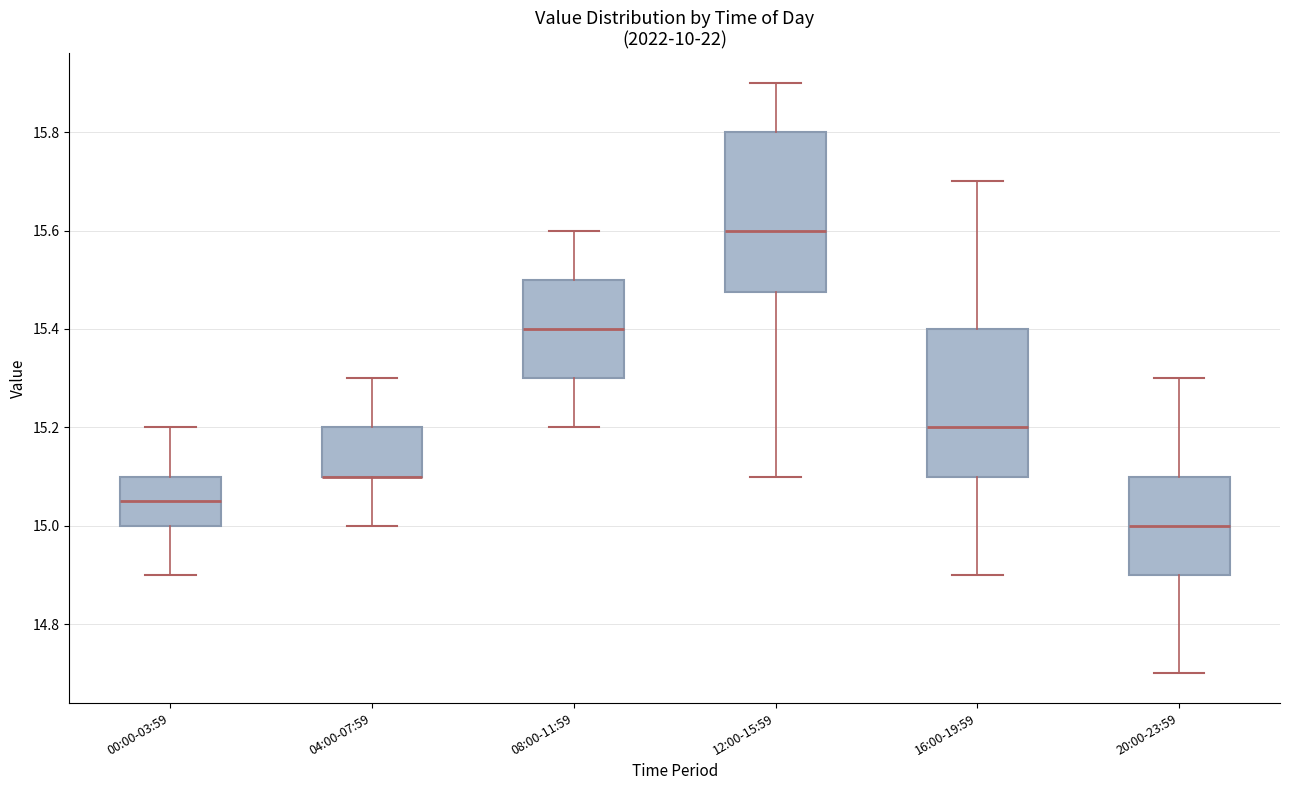

Where does the lower whisker of the box for 20:00-23:59 end on the y-axis? The values are not printed on the chart, so give them approximately, as read against the axis.

14.70